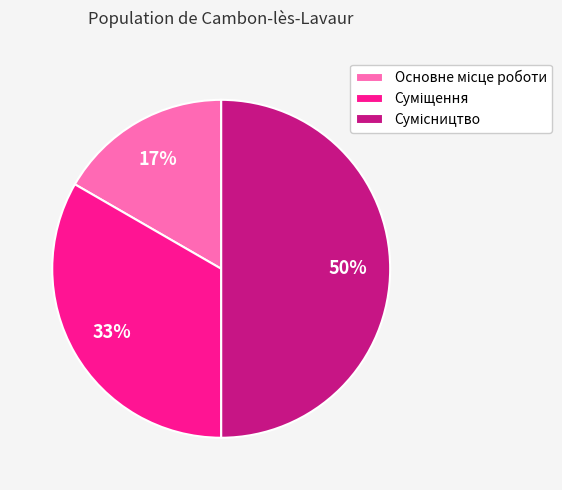

To the nearest percent, what is the difference between the largest and smallest slice percentages?

33%